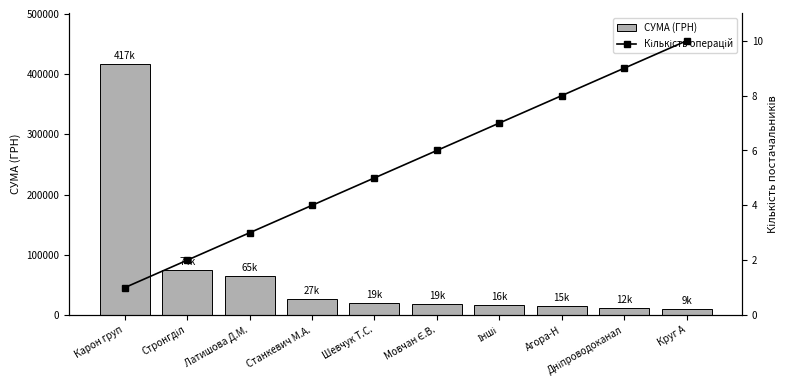

What position from the right is Круг А?

1